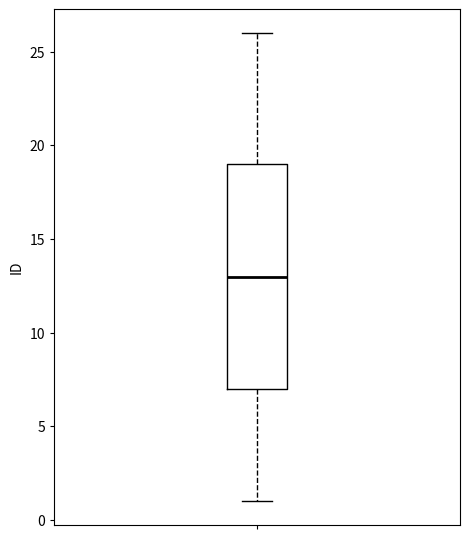

Where is the lower edge of the box on the y-axis? The values are not printed on the chart, so give them approximately, as read against the axis.

7